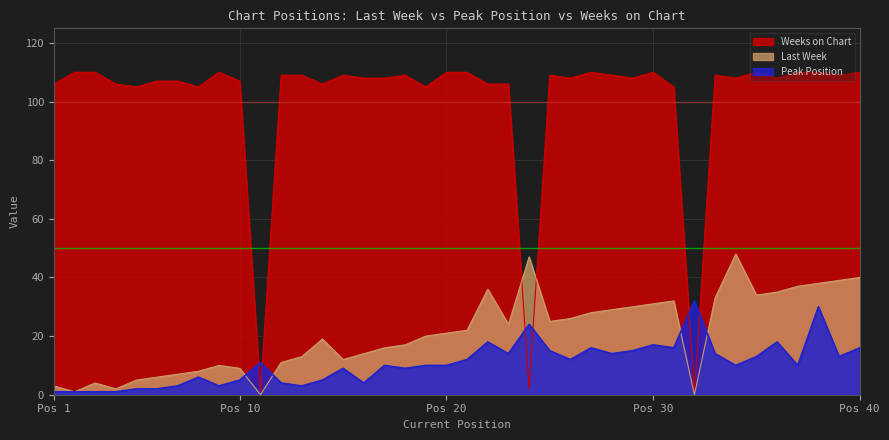

What is the sum of the Weeks on Chart values at 8 and 21?

215